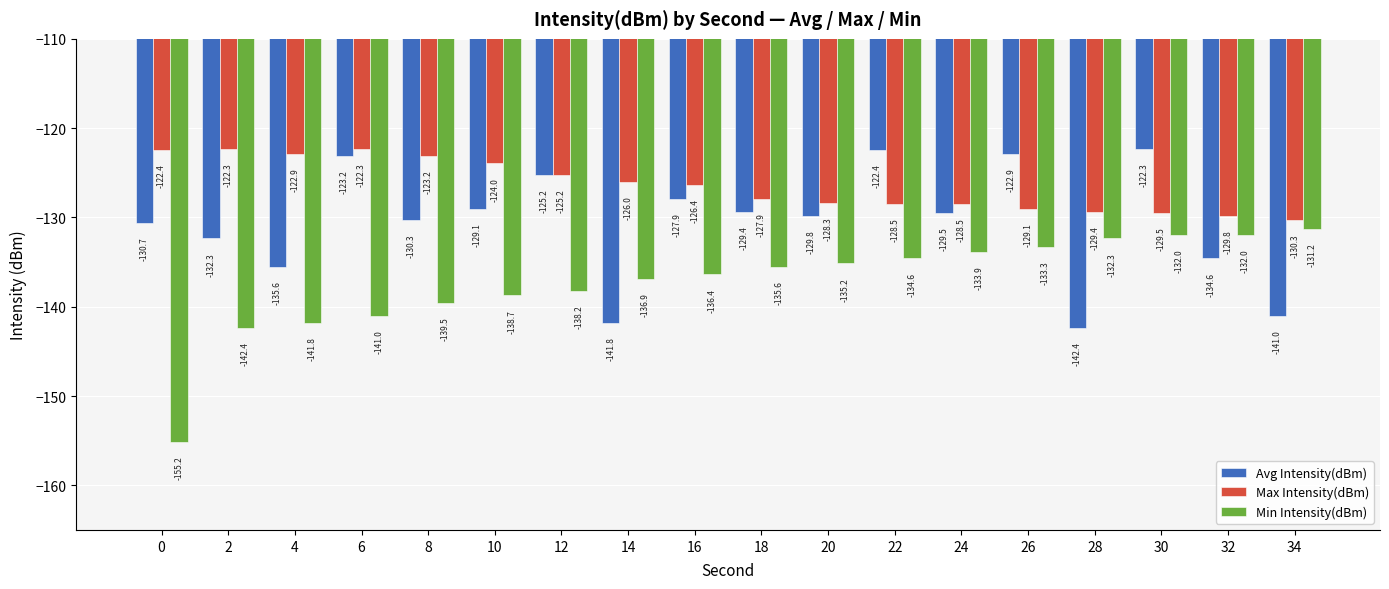

Does the chart contain stacked bars?

No